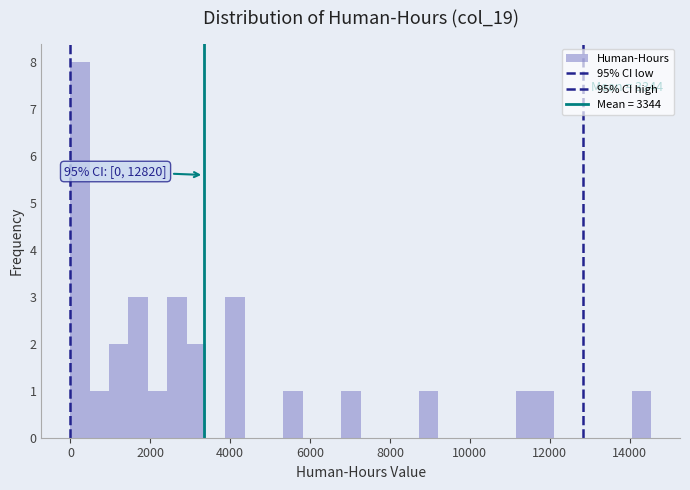

Around what value on the x-axis is the tallest bar? Give the approximate position of its centre, as read against the axis.

200